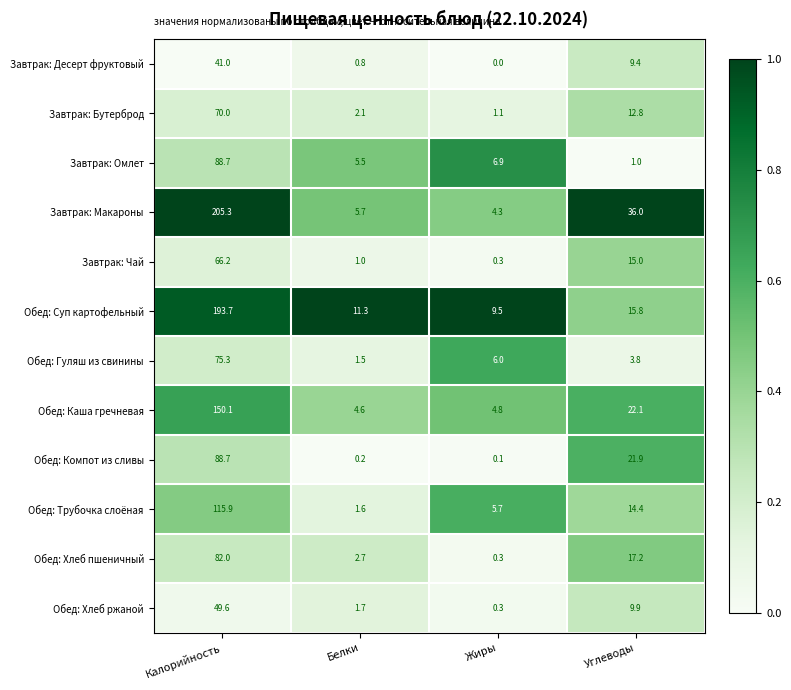

Which category has the highest value across all series?

Калорийность